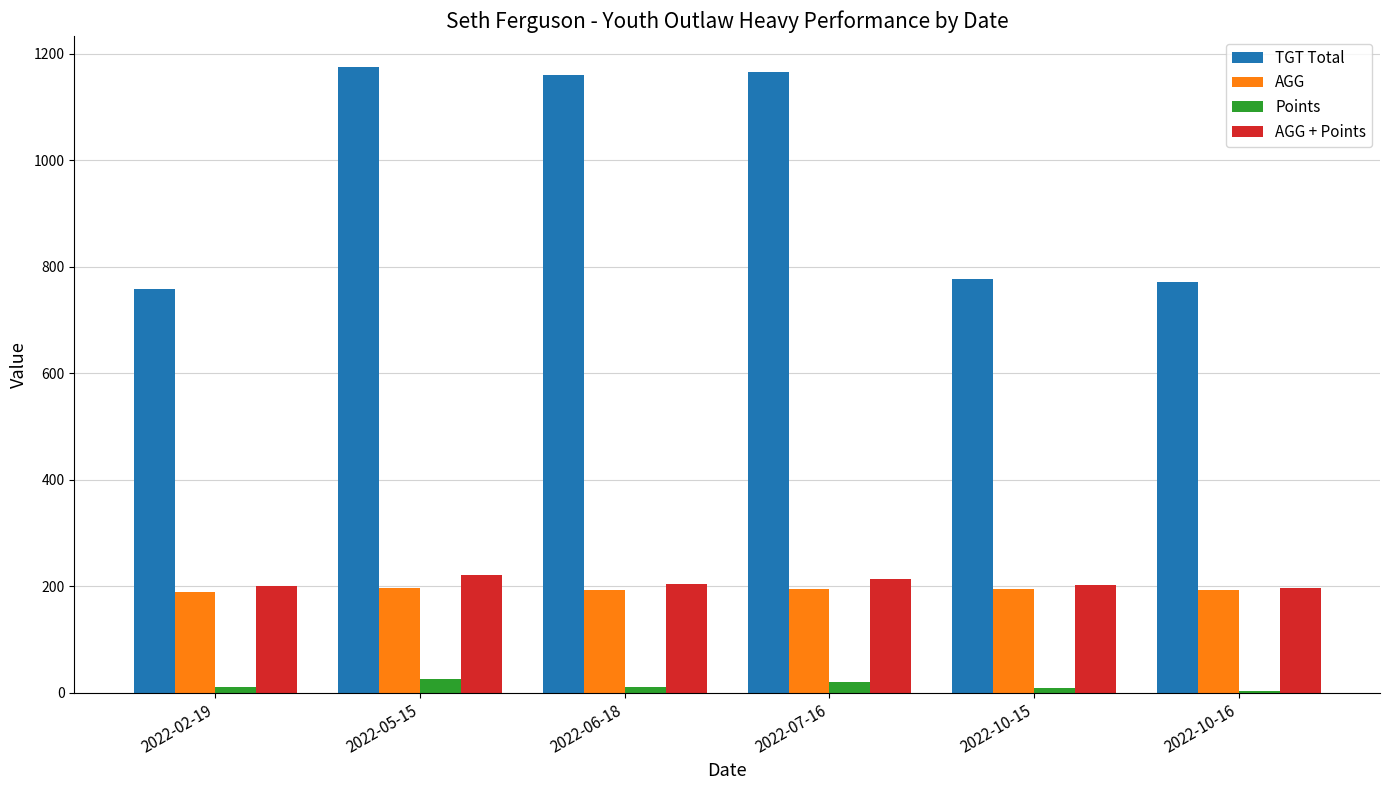

What is the maximum value for TGT Total?

1175.0